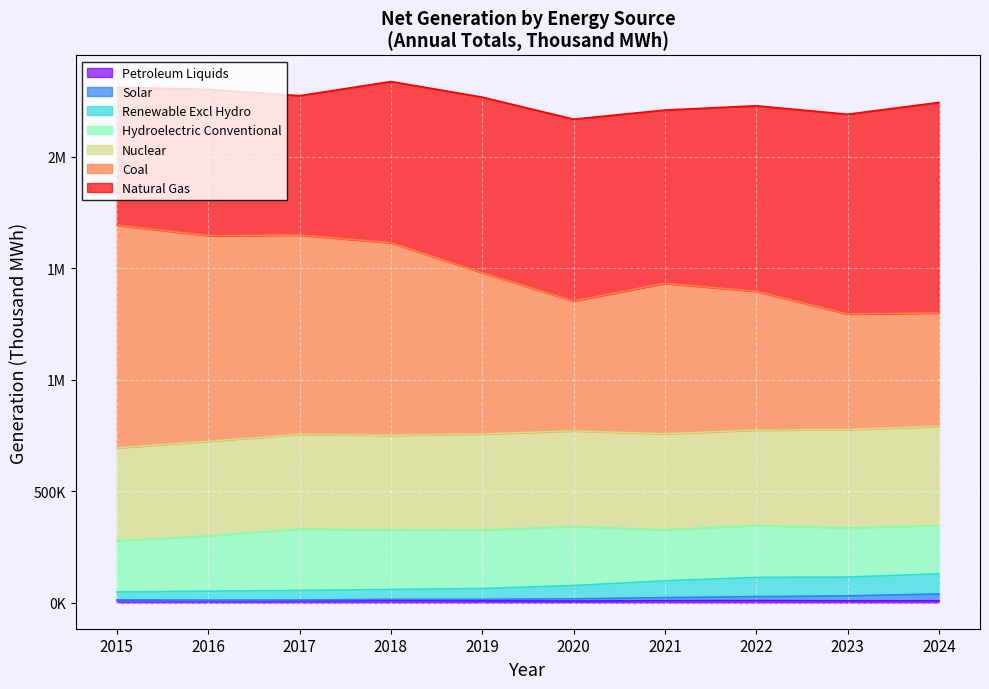

Between 2019 and 2021, which series saw the biggest shift?

Coal